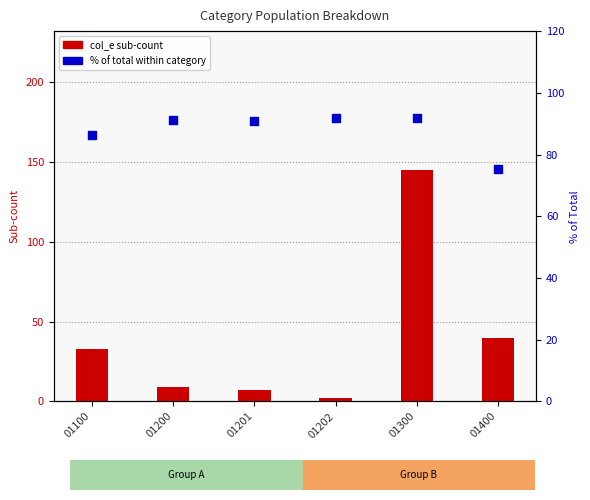

Which series reaches the maximum Y coordinate?

col_e (sub-count)